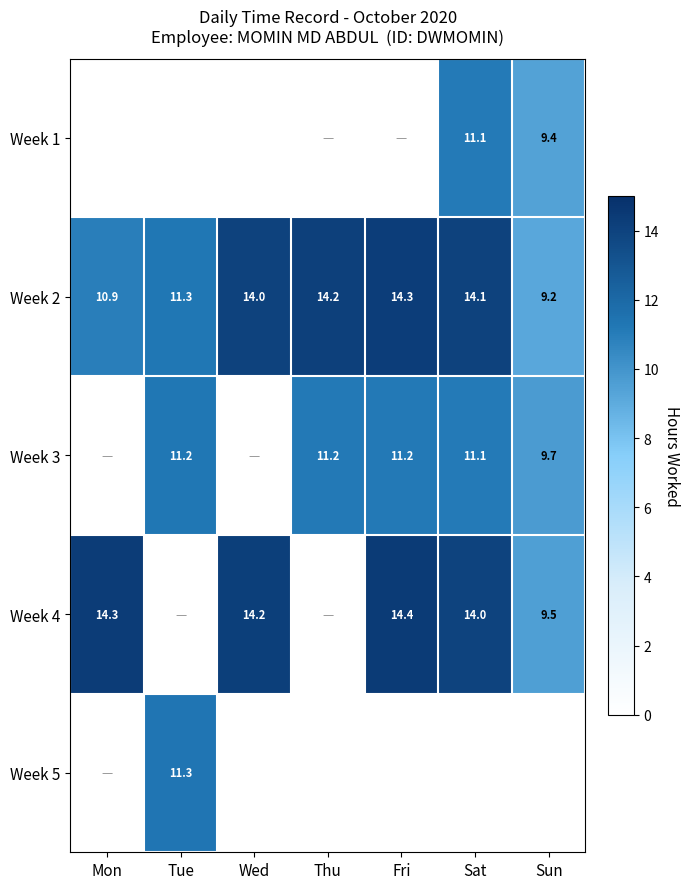

Which category has the highest value in the Week 2 series?

Fri